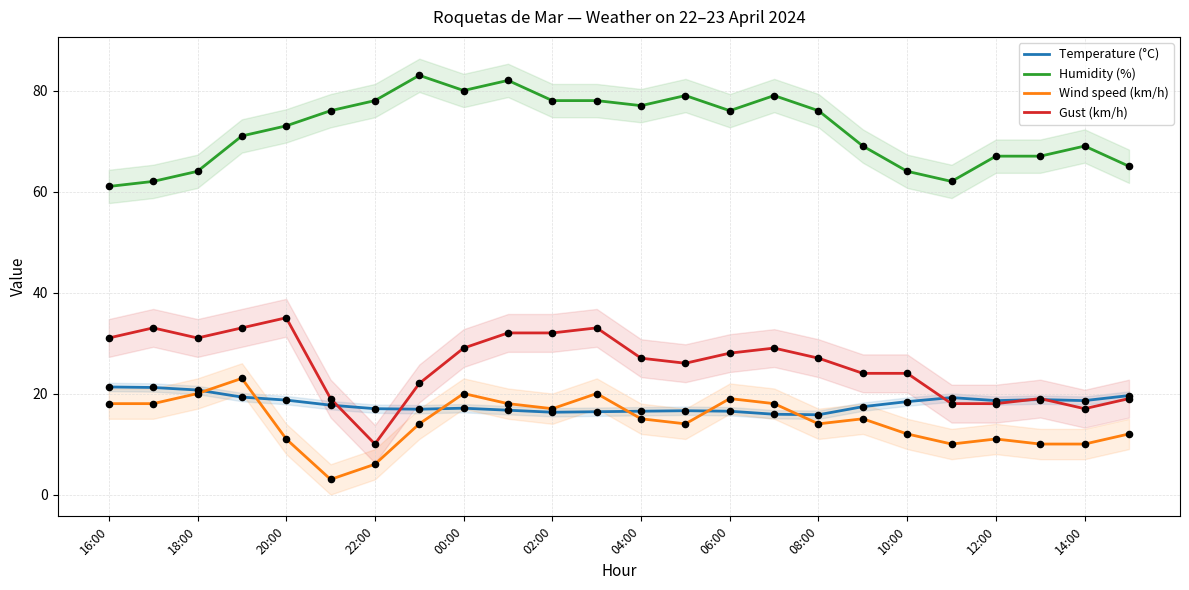

What is the total value across all series at 23?

115.6